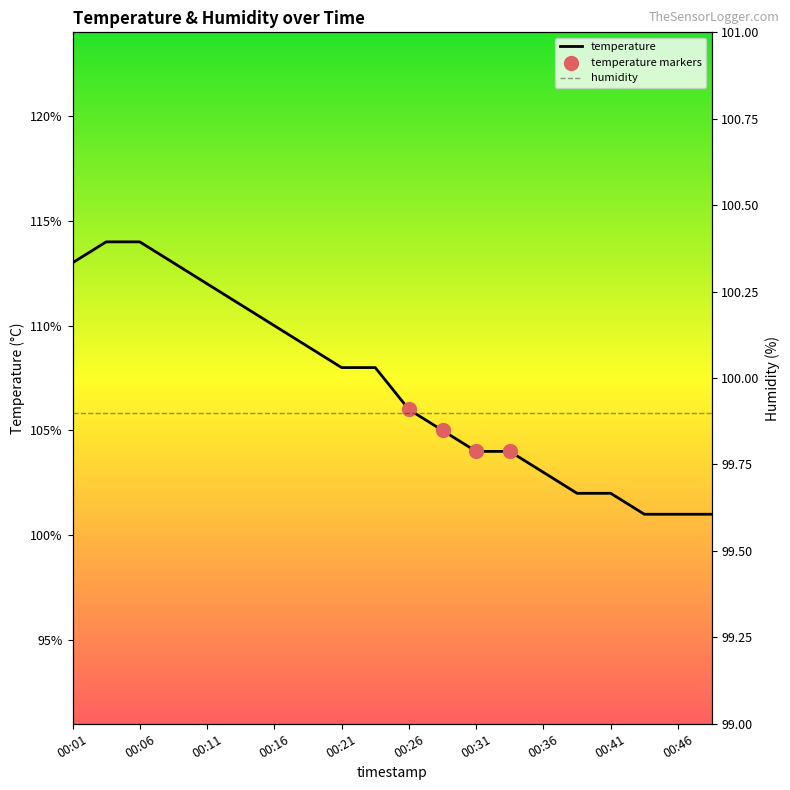

Between 00:11 and 00:31, which is larger?

00:11